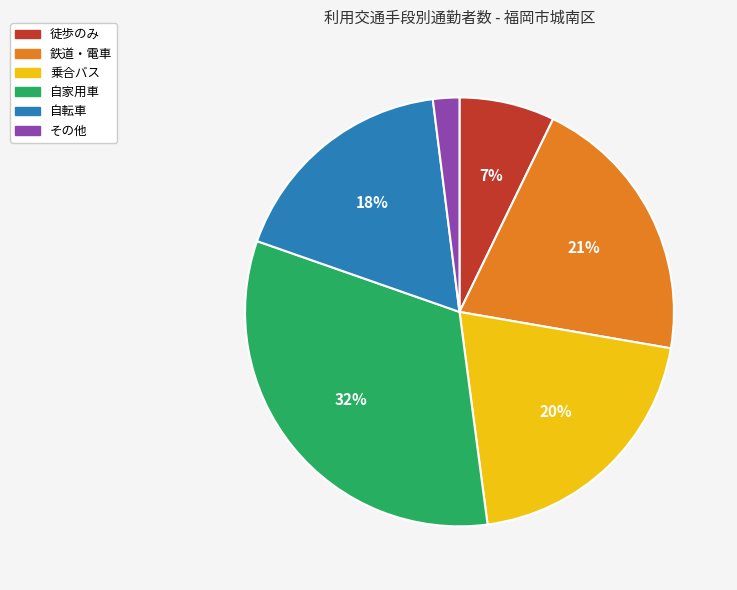

Is there a majority slice in this chart?

No